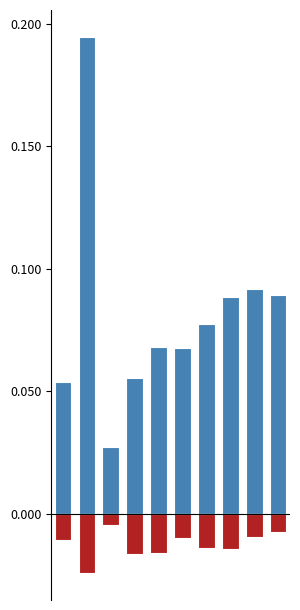

How many Same house values are between 0 and 1?

10